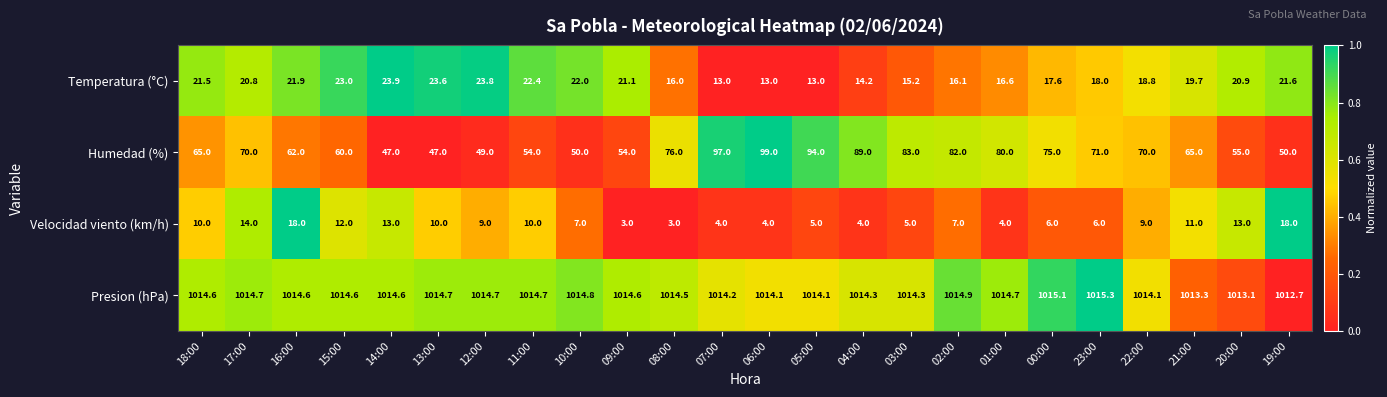

Between 16:00 and 03:00, which series saw the biggest shift?

Humedad (%)